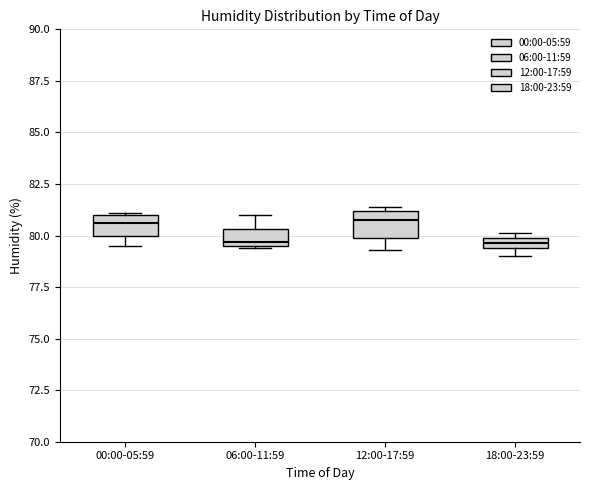

Where does the upper whisker of the box for 06:00-11:59 end on the y-axis? The values are not printed on the chart, so give them approximately, as read against the axis.

81.0